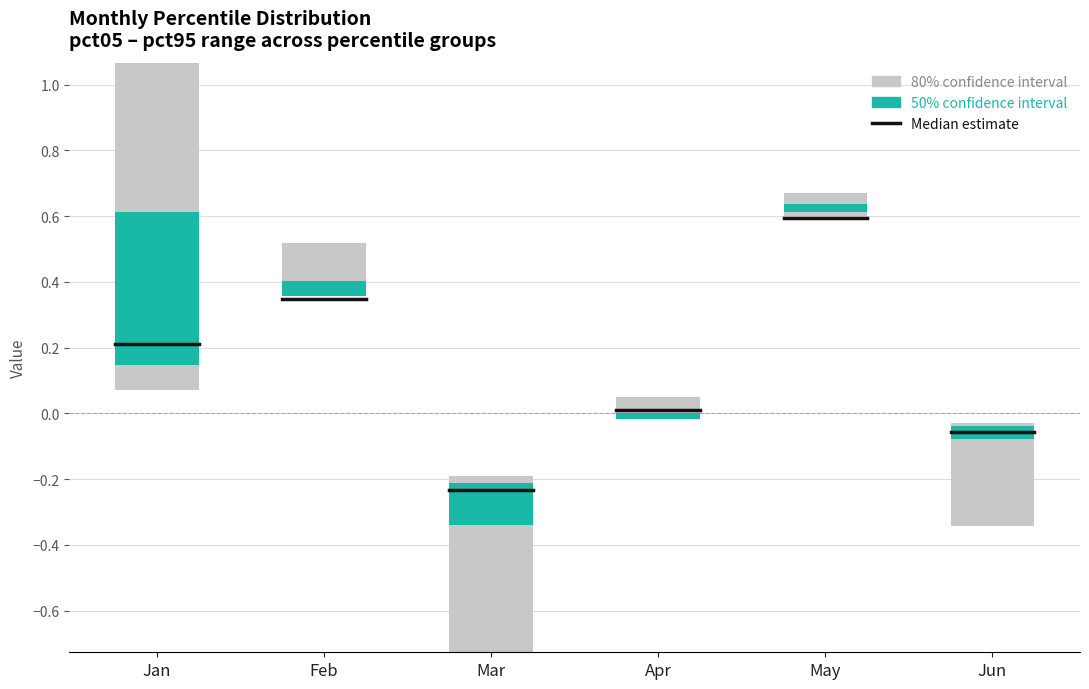

Reading left to right, extract all data points from this chart.

Jan: 1.1	1.0	0.6	0.5	0.3	0.2	0.1	0.1	0.2	0.1
Feb: 0.4	0.7	0.4	0.4	0.4	0.3	0.4	0.4	0.4	0.5
Mar: -0.7	-0.5	-0.3	-0.3	-0.3	-0.2	-0.2	-0.2	-0.2	-0.2
Apr: 0.0	-0.0	-0.0	-0.0	-0.0	0.0	0.0	0.0	-0.0	0.0
May: 0.6	0.7	0.6	0.6	0.6	0.6	0.6	0.6	0.6	0.7
Jun: -0.3	-0.1	-0.1	-0.1	-0.1	-0.1	-0.0	-0.0	-0.0	-0.0